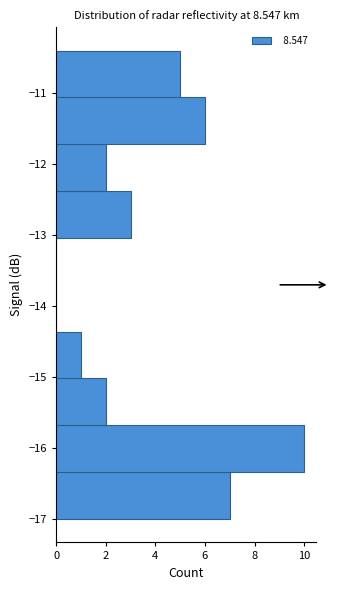

Reading bottom to top, list every bar in this chart as the range it spans on the y-axis followed by its length. Neither the bar edges nor the lengths are printed on the chart, so give them approximately, as read against the axes.

-17.00 to -16.34: 7
-16.34 to -15.68: 10
-15.68 to -15.02: 2
-15.02 to -14.36: 1
-14.36 to -13.70: 0
-13.70 to -13.04: 0
-13.04 to -12.38: 3
-12.38 to -11.72: 2
-11.72 to -11.06: 6
-11.06 to -10.40: 5